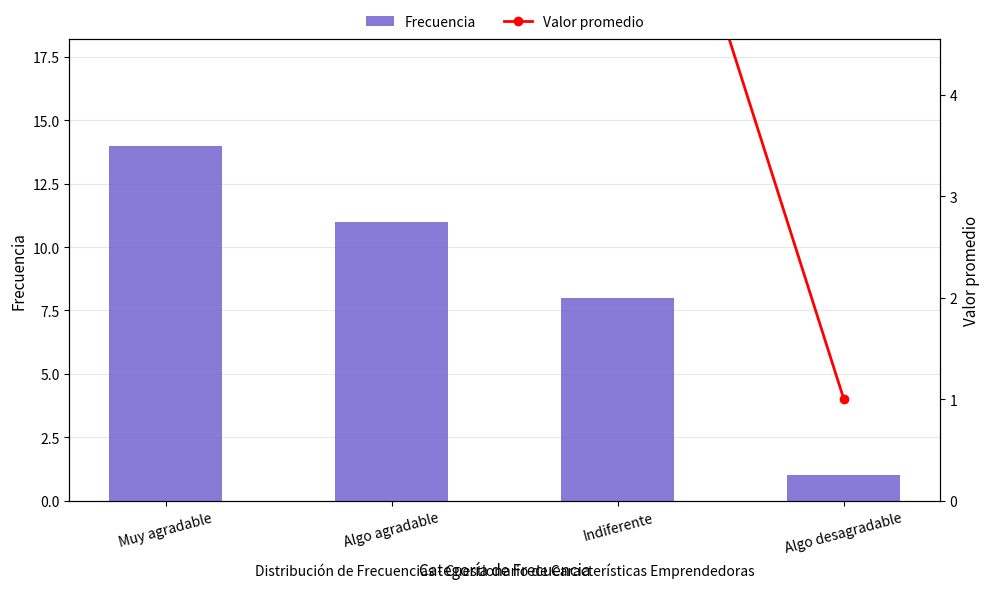

What is the difference between the Frecuencia values at Algo agradable and Muy agradable?

3